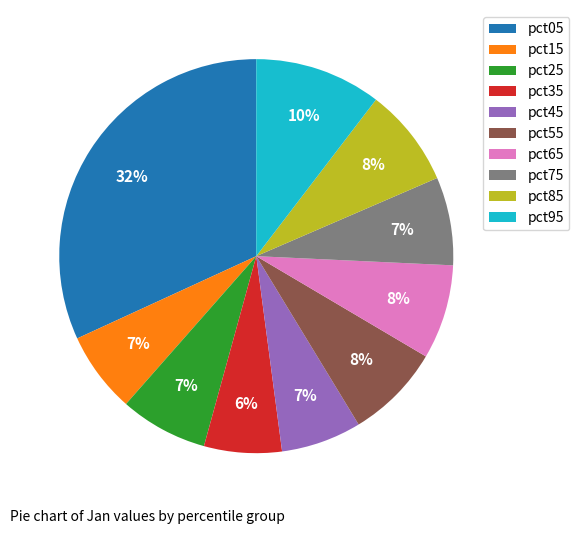

To the nearest percent, what is the average slice percentage?

10%